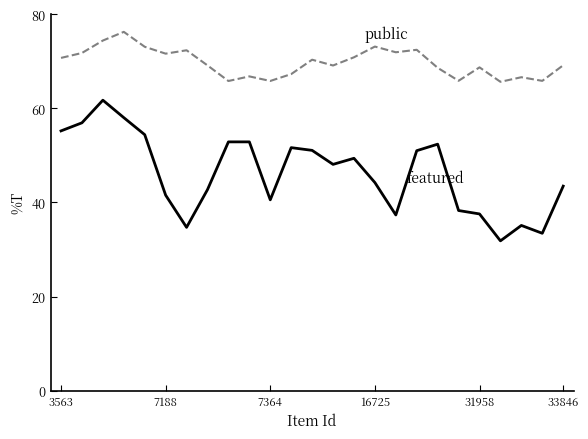

What is the maximum value shown in the chart?

76.3